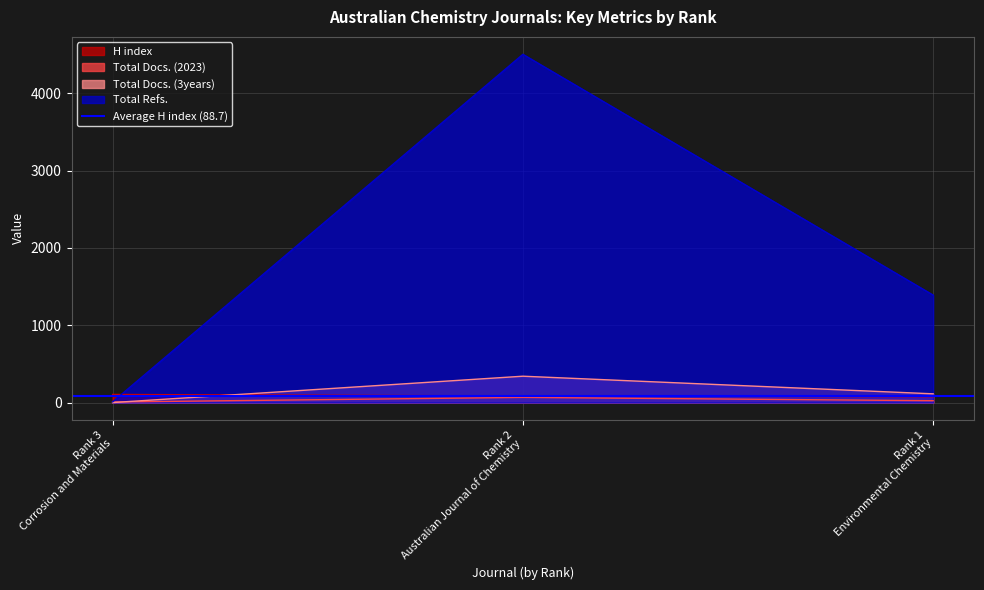

The value of Total Refs. at Rank 2
Australian Journal of Chemistry is 4506. True or false?

True